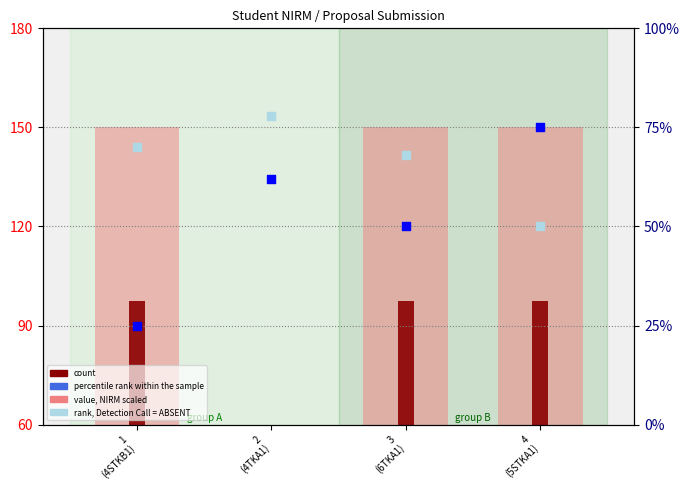

Is the value of percentile rank within the sample at 2
(4TKA1) greater than the value of count at 4
(5STKA1)?

Yes